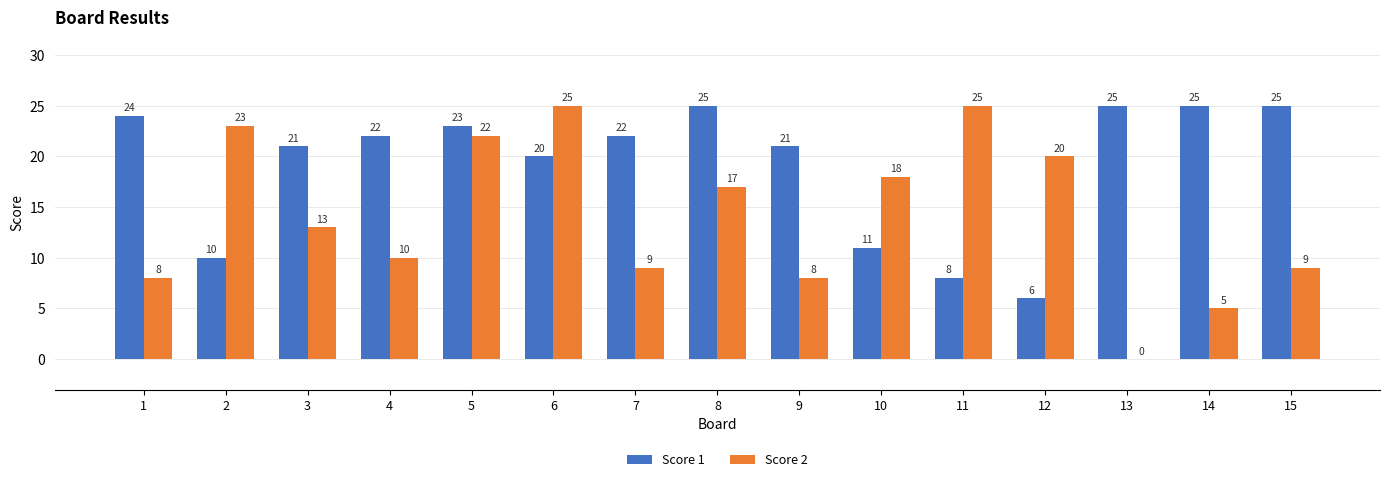

The value of Score 1 at 8 is 25. True or false?

True